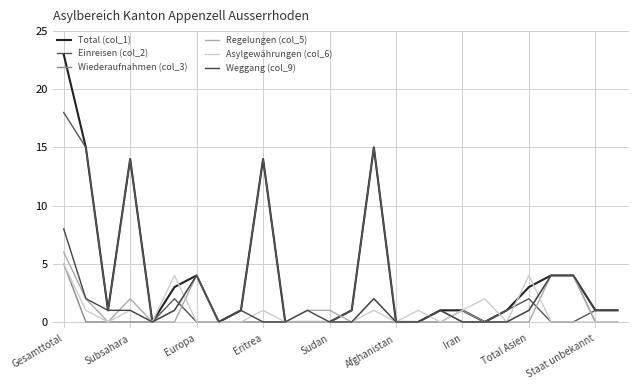

Is this an area chart (filled region under the line)?

No